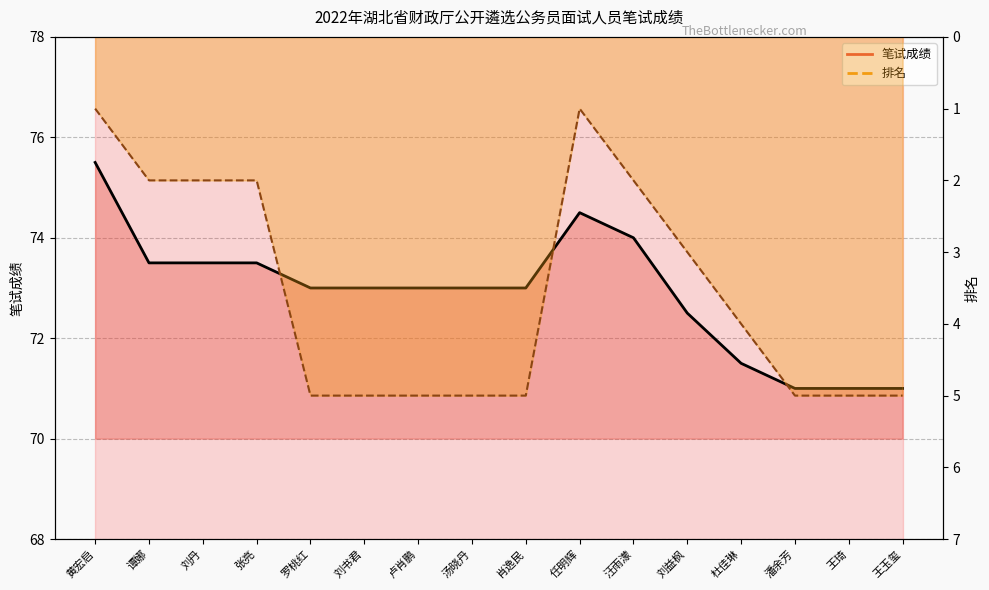

True or false: 排名_line and 笔试成绩_line intersect in this chart.

False